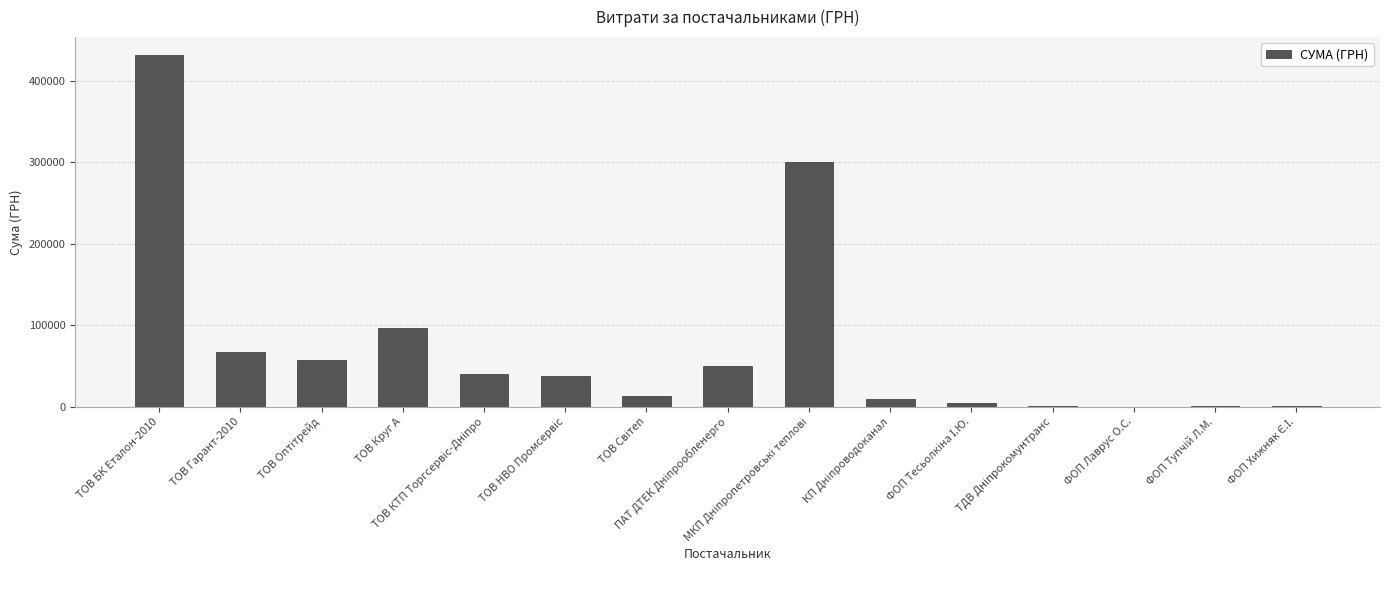

What is the greatest value displayed?

432049.0